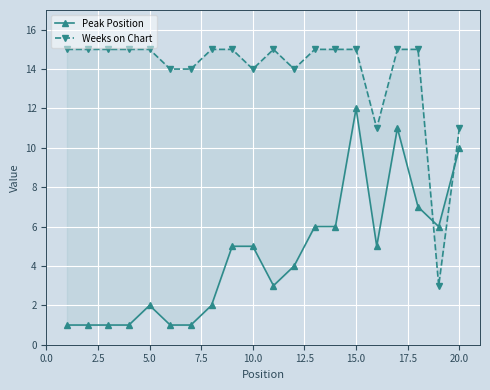

At how many categories does at least one series exceed 6?

19